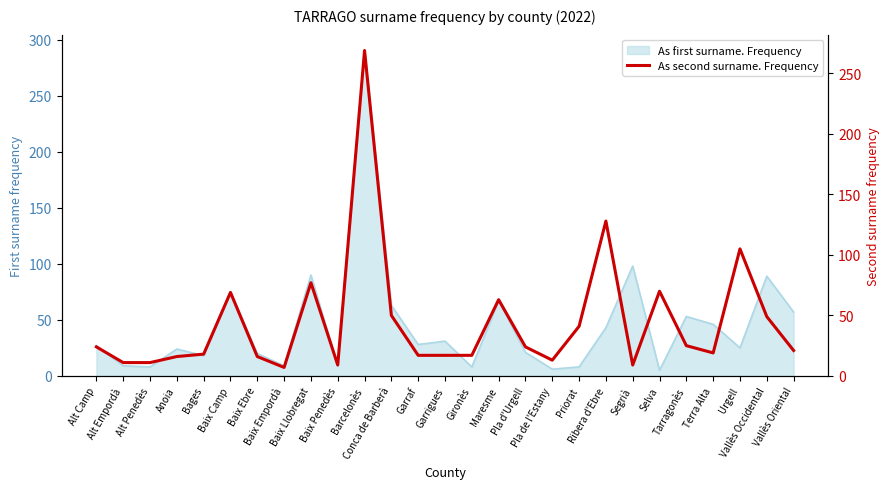

Which label corresponds to the smallest value in the chart?

Baix Empordà